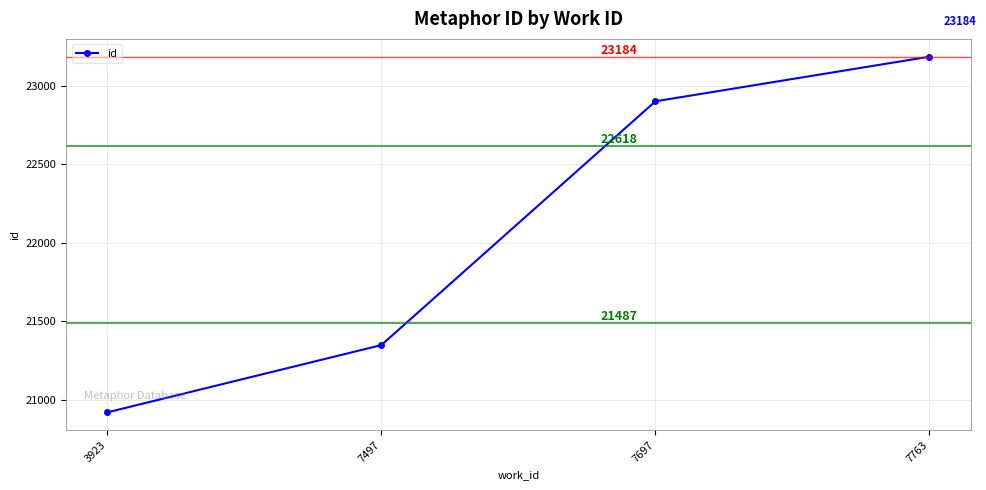

List the labels in order of value, largest first.

7763, 7697, 7497, 3923